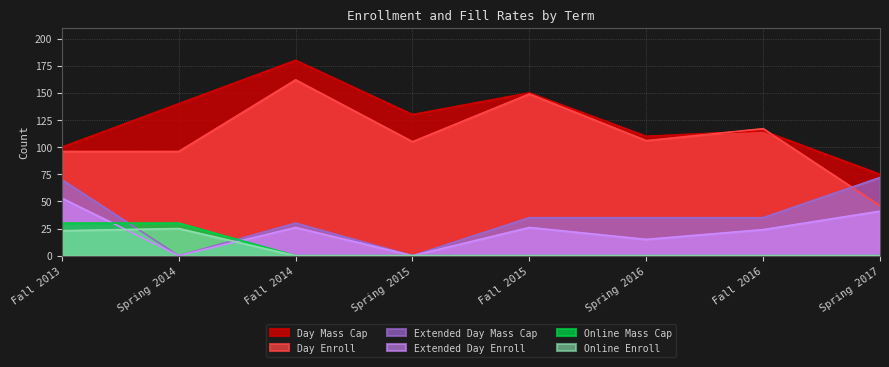

Which series has the largest range (max minus min)?

Day Enroll